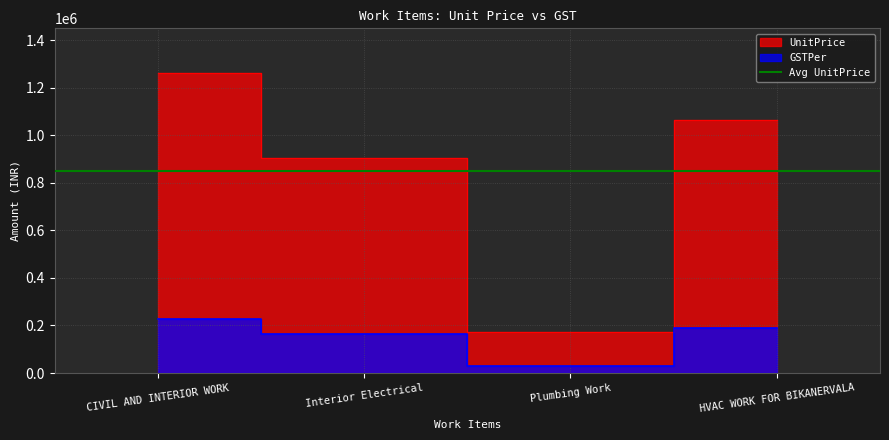

True or false: UnitPrice and GSTPer cross at least once.

False